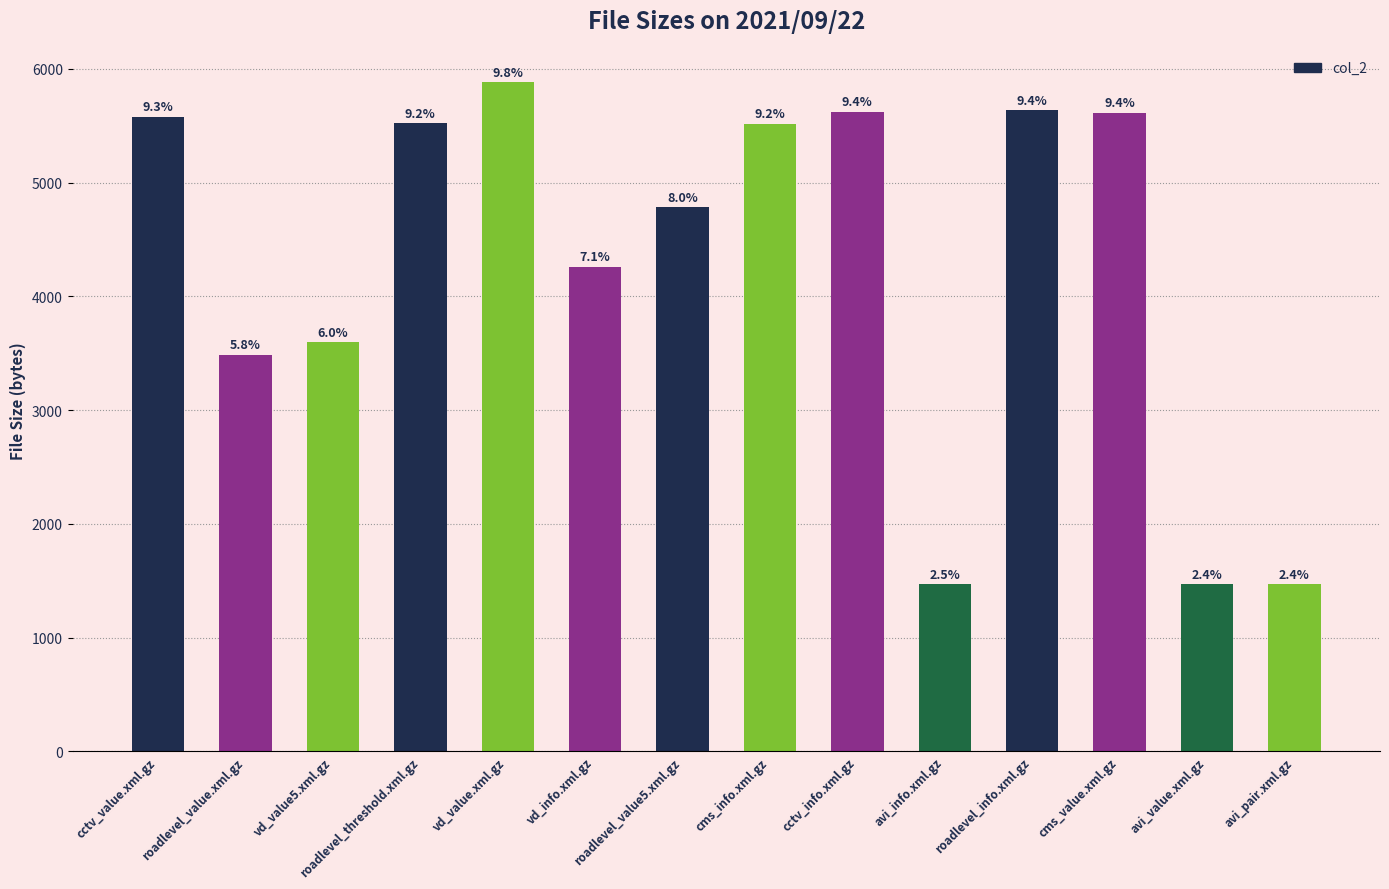

What value does the data have at roadlevel_value5.xml.gz, to the nearest 50?

4800